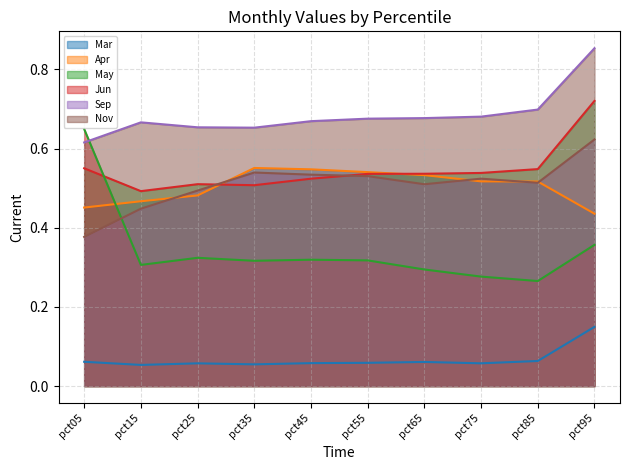

True or false: Sep and Nov cross at least once.

False